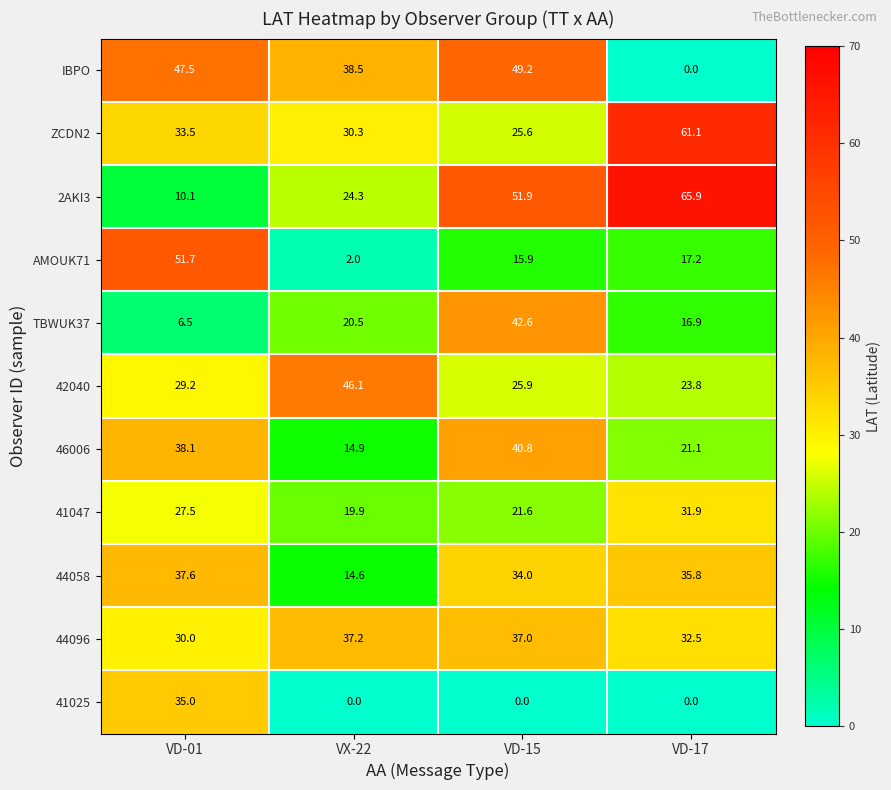

Which series has the largest total across all categories?

2AKI3